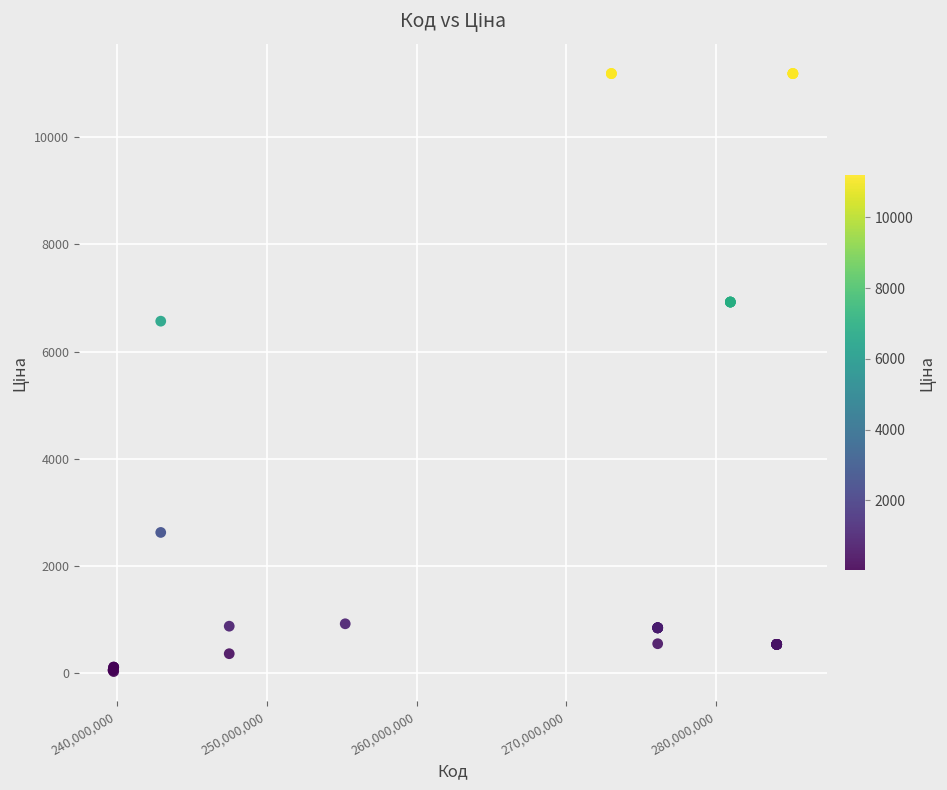

What Y value in the scatter plot is closest to 5610?

6568.8